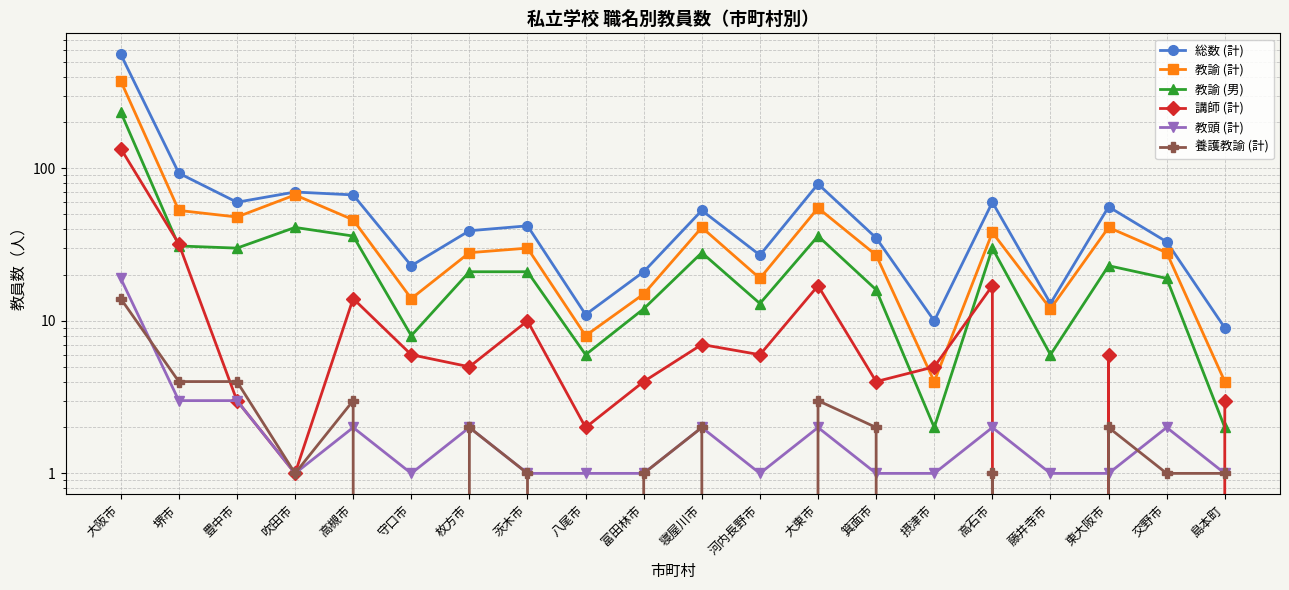

List the labels in order of 講師 (計) value, largest first.

大阪市, 堺市, 大東市, 高石市, 高槻市, 茨木市, 寝屋川市, 守口市, 河内長野市, 東大阪市, 枚方市, 摂津市, 富田林市, 箕面市, 豊中市, 島本町, 八尾市, 吹田市, 藤井寺市, 交野市